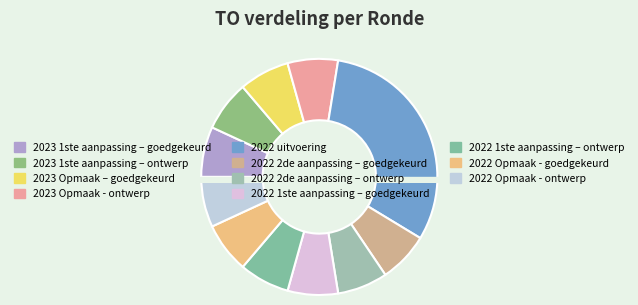

To the nearest percent, what percentage of the pie is 2023 Opmaak - ontwerp?

7%